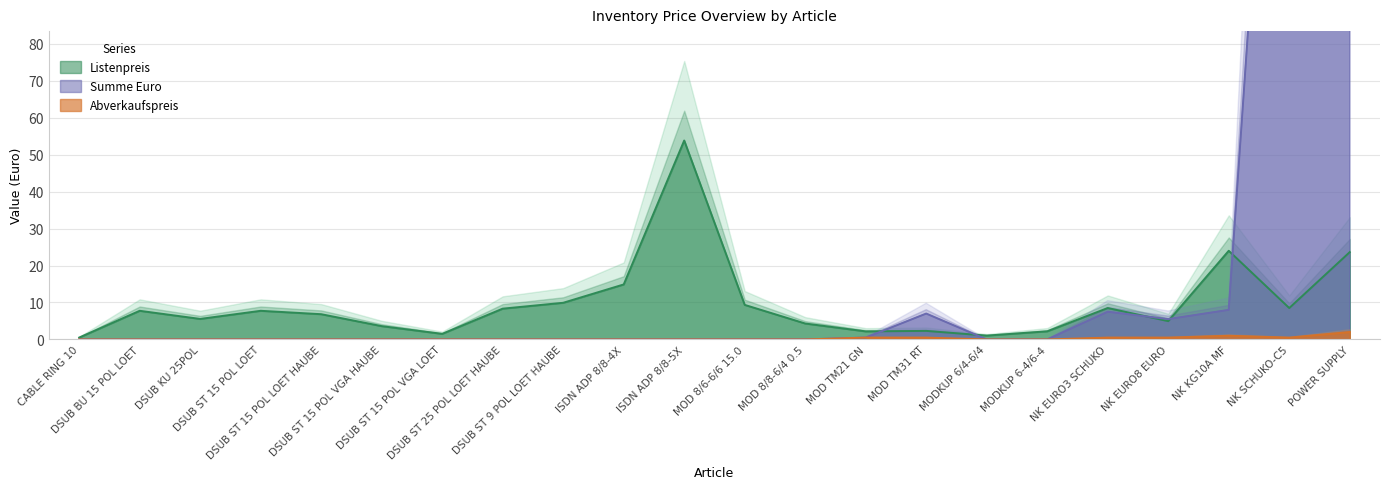

What are all the series names shown in the legend?

Listenpreis, Abverkaufspreis, Summe Euro